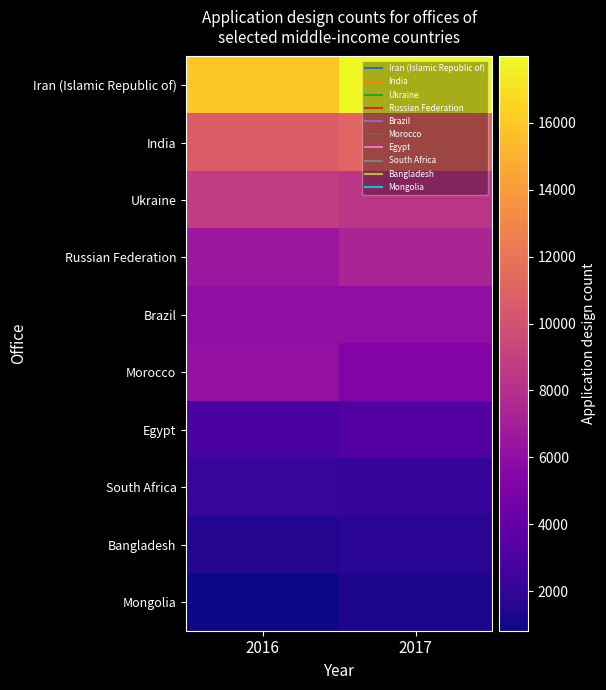

Which series has the largest range (max minus min)?

Iran (Islamic Republic of)